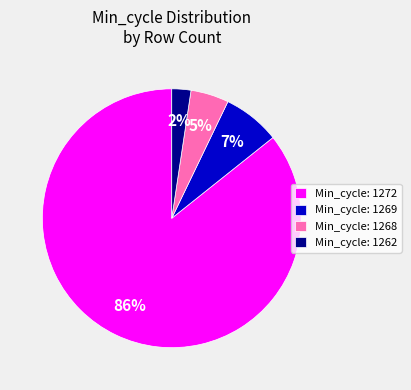

How many segments does this pie chart have?

4